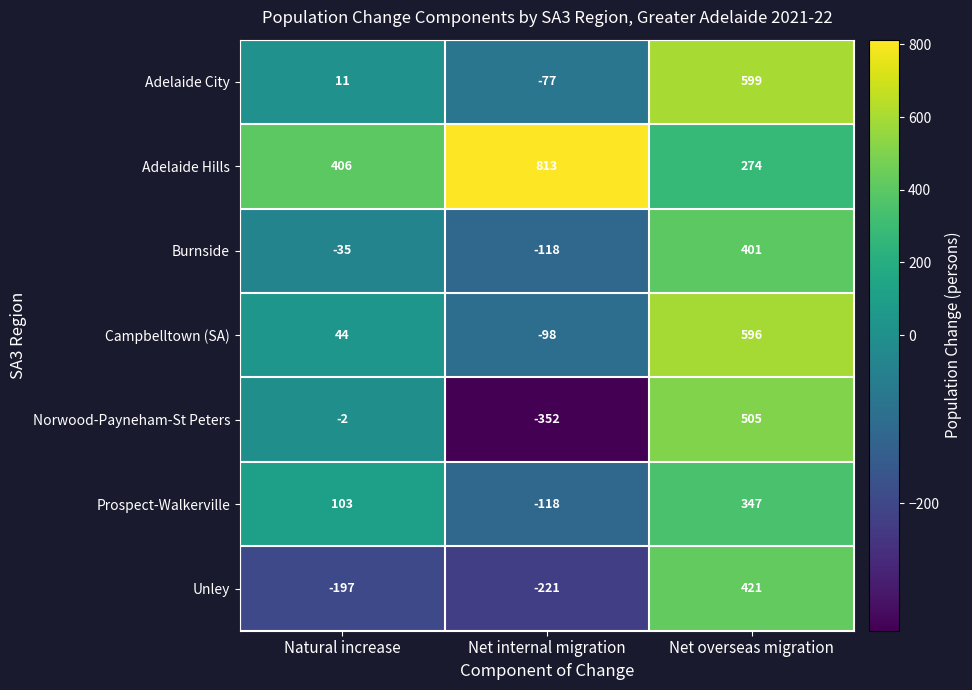

What is the smallest value displayed?

-352